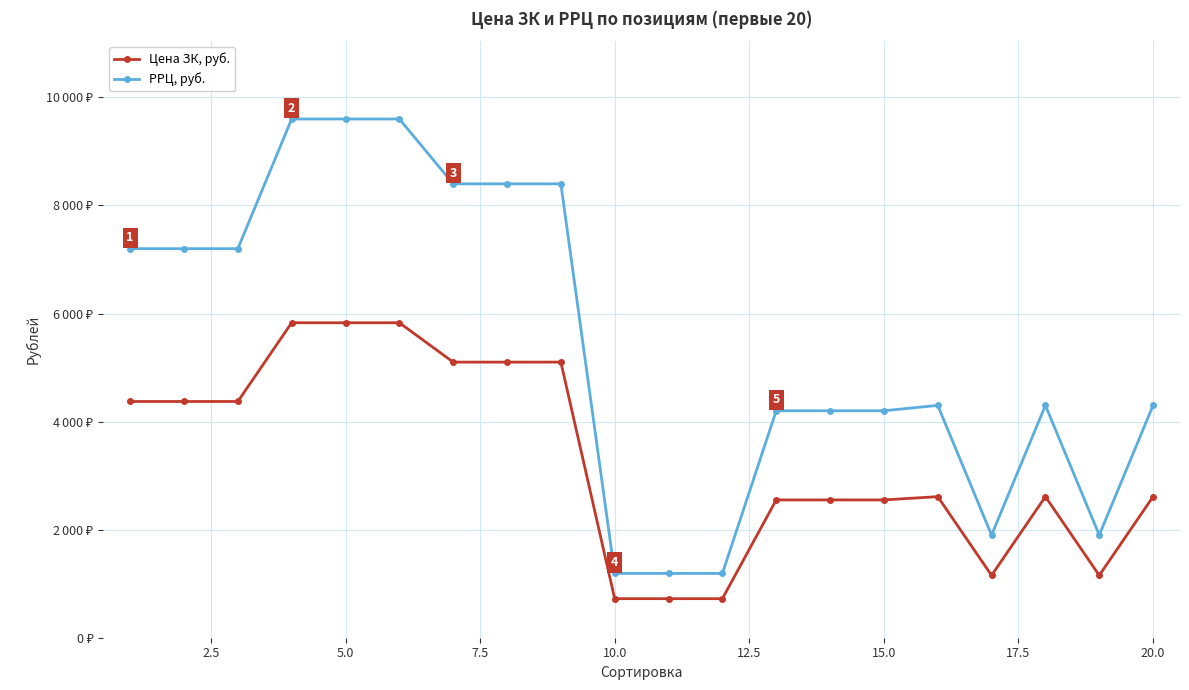

What are all the series names shown in the legend?

Цена ЗК, руб., РРЦ, руб.